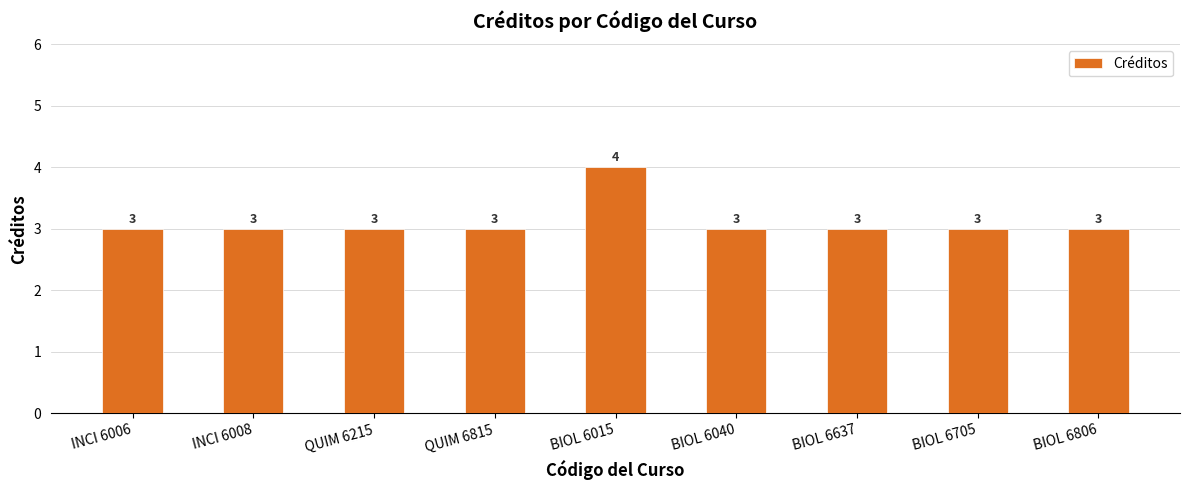

The chart shows a value of 3 at BIOL 6637. True or false?

True